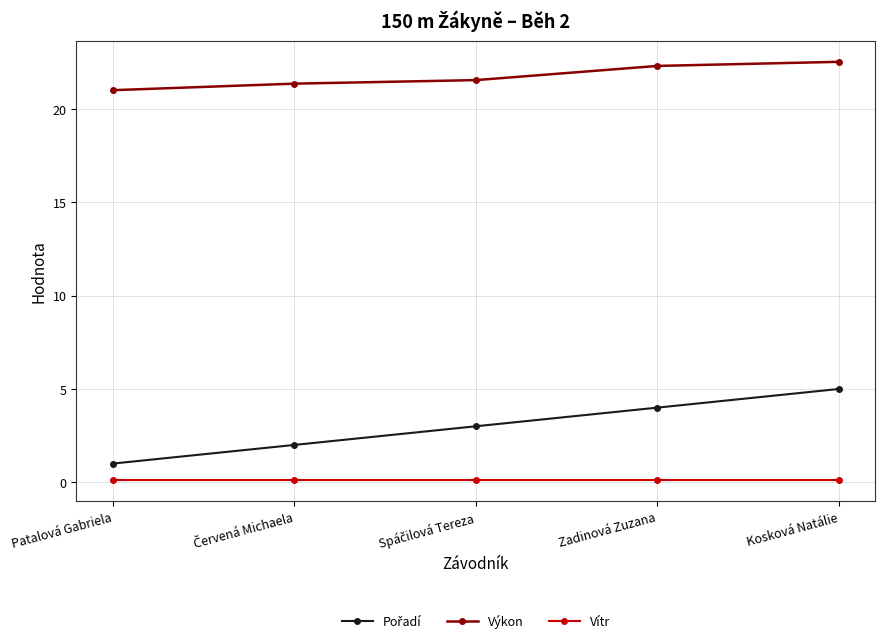

What position from the left is Patalová Gabriela?

1